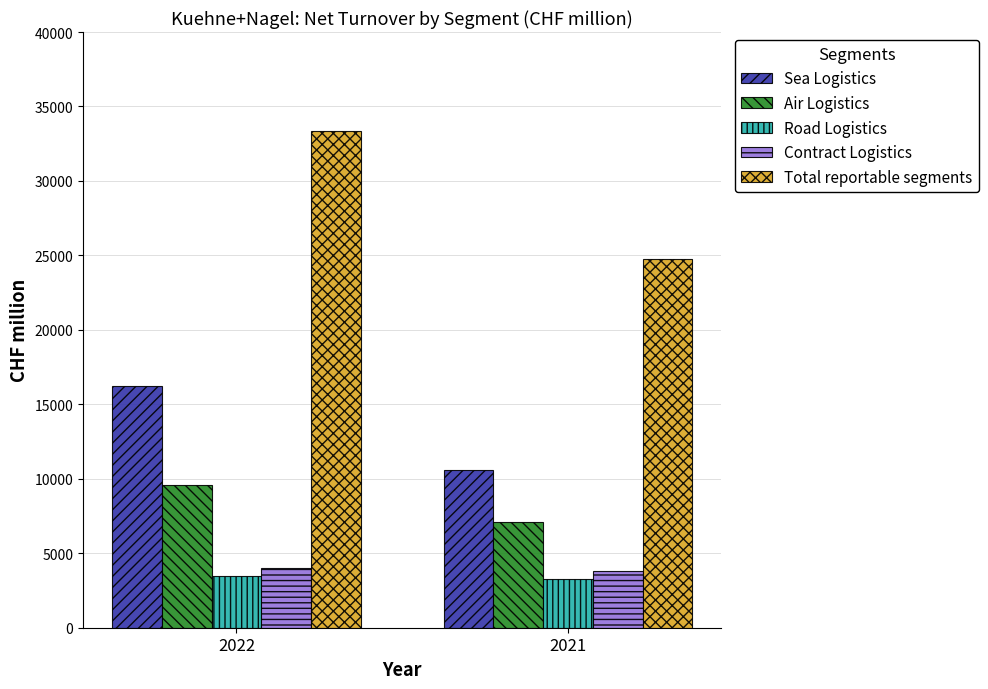

At which category does the chart reach its peak across all series?

2022